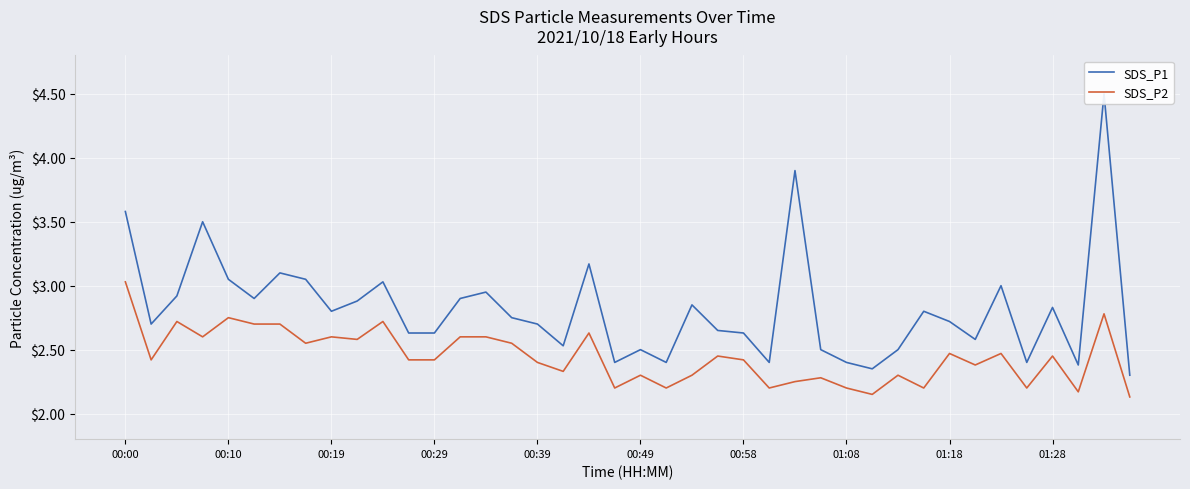

What is the maximum value for SDS_P2?

3.0